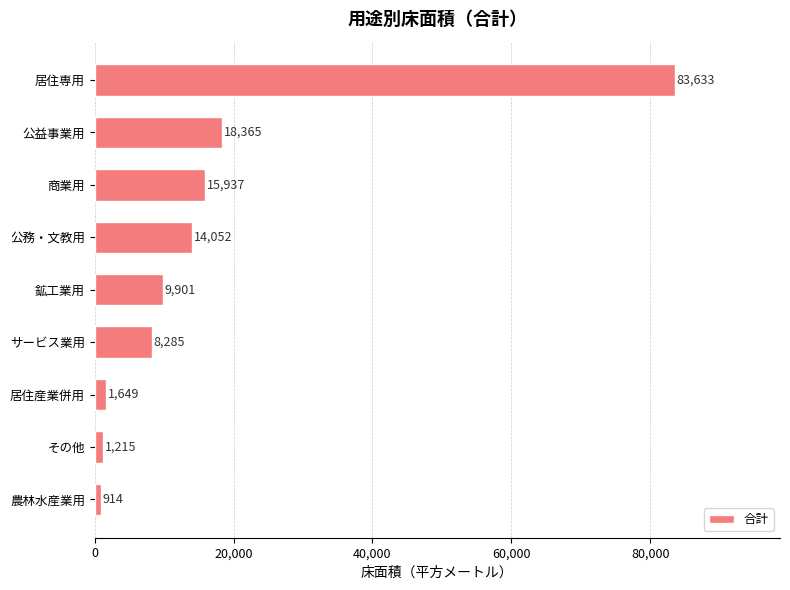

Reading bottom to top, transcribe all the data shown in this chart.

914	1215	1649	8285	9901	14052	15937	18365	83633